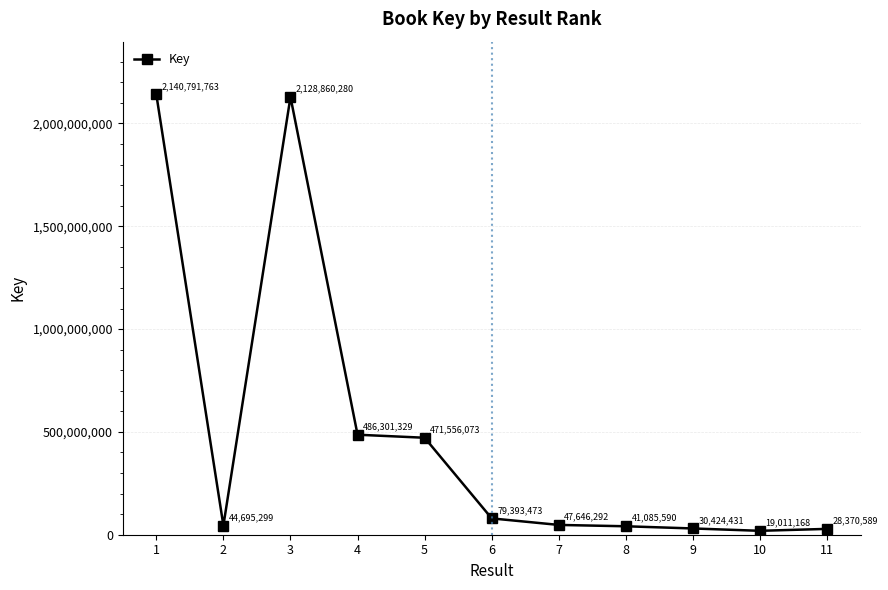

What is the value of the 1st point from the left?

2140791763